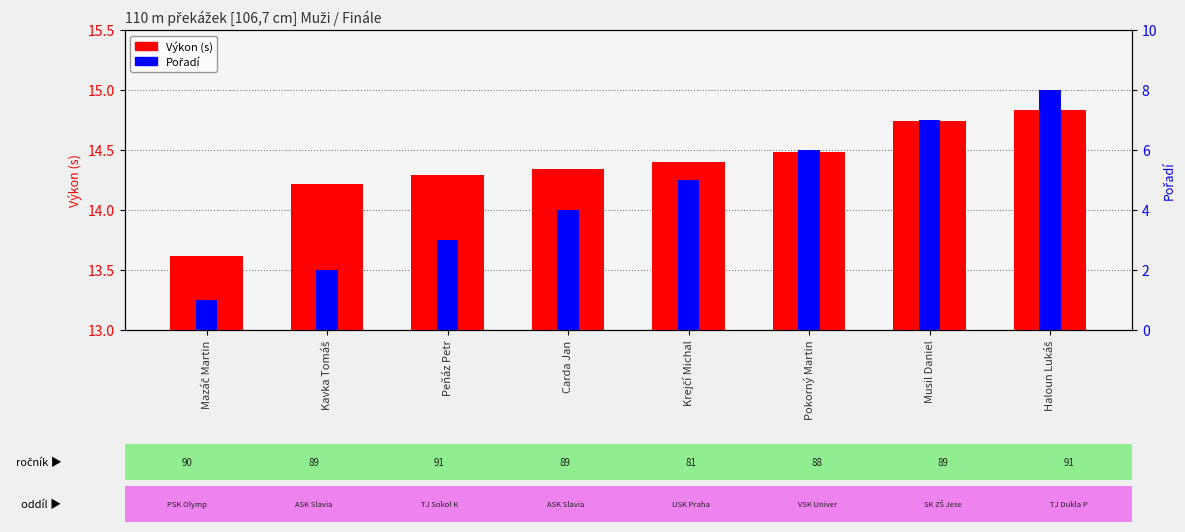

Reading left to right, extract all data points from this chart.

Výkon (s): 13.6	14.2	14.3	14.3	14.4	14.5	14.7	14.8
Pořadí: 1.0	2.0	3.0	4.0	5.0	6.0	7.0	8.0